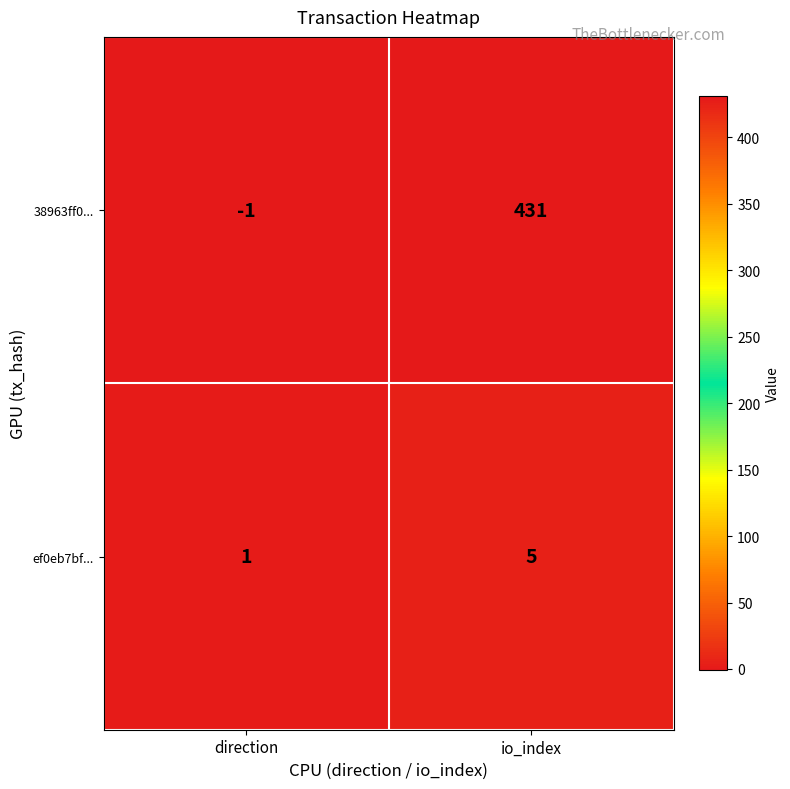

How many data points does each series have?

2